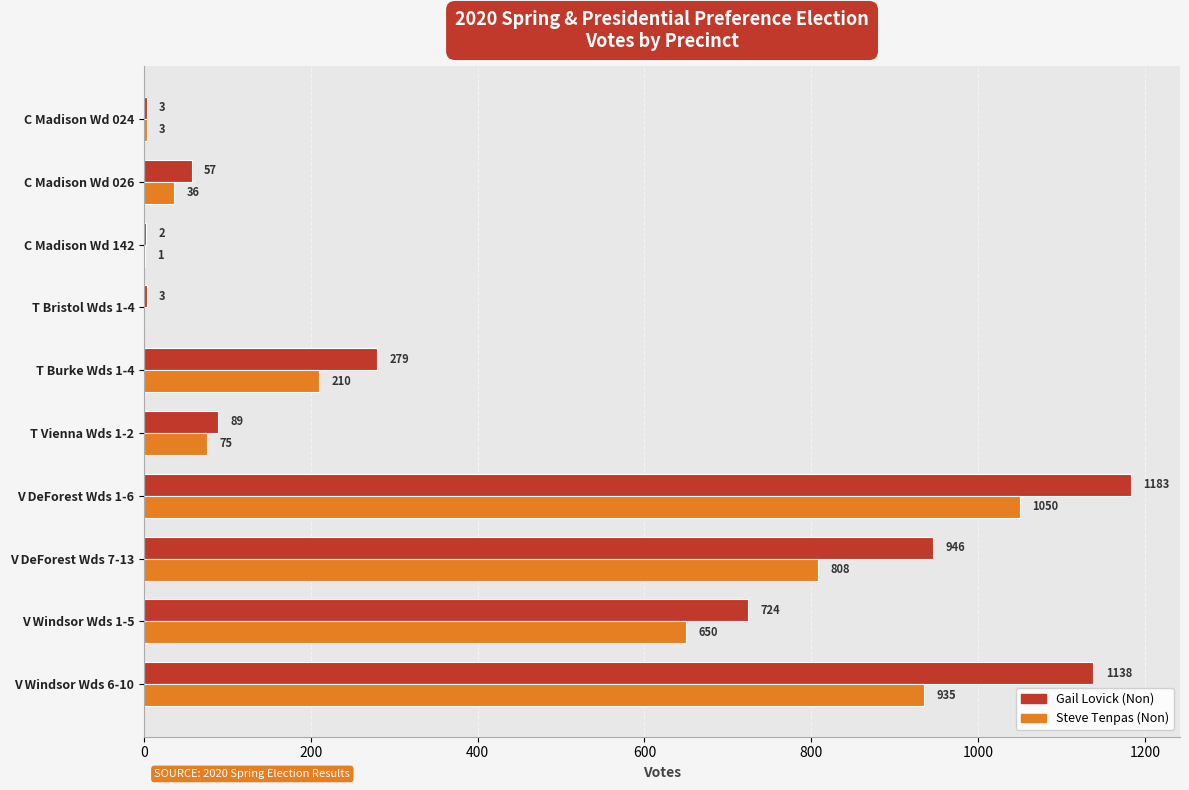

The Steve Tenpas (Non) series shows 650 at V Windsor Wds 1-5. True or false?

True